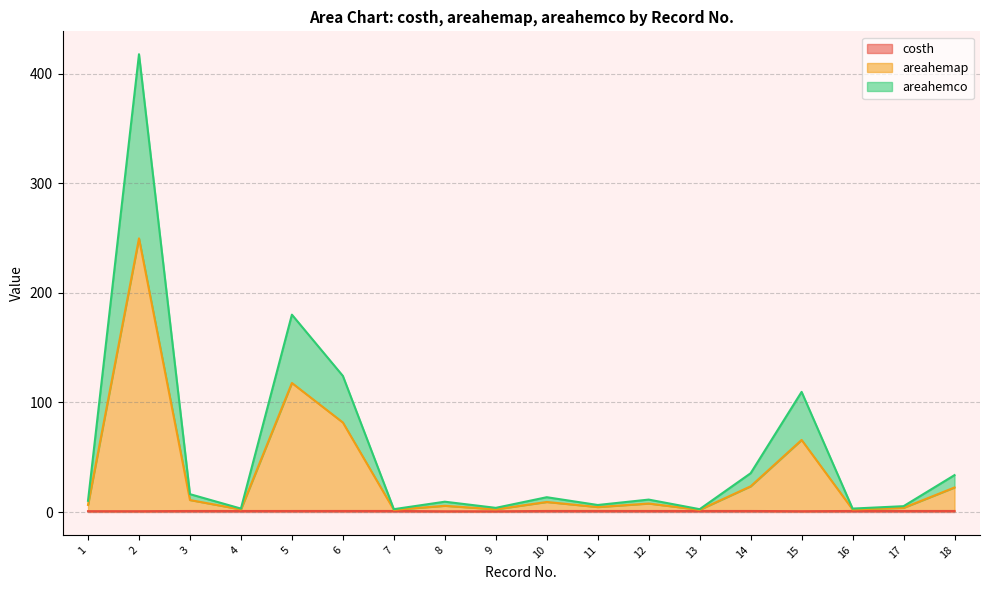

In costh, how many points are lower than both neighbors (excluding endpoints)?

5